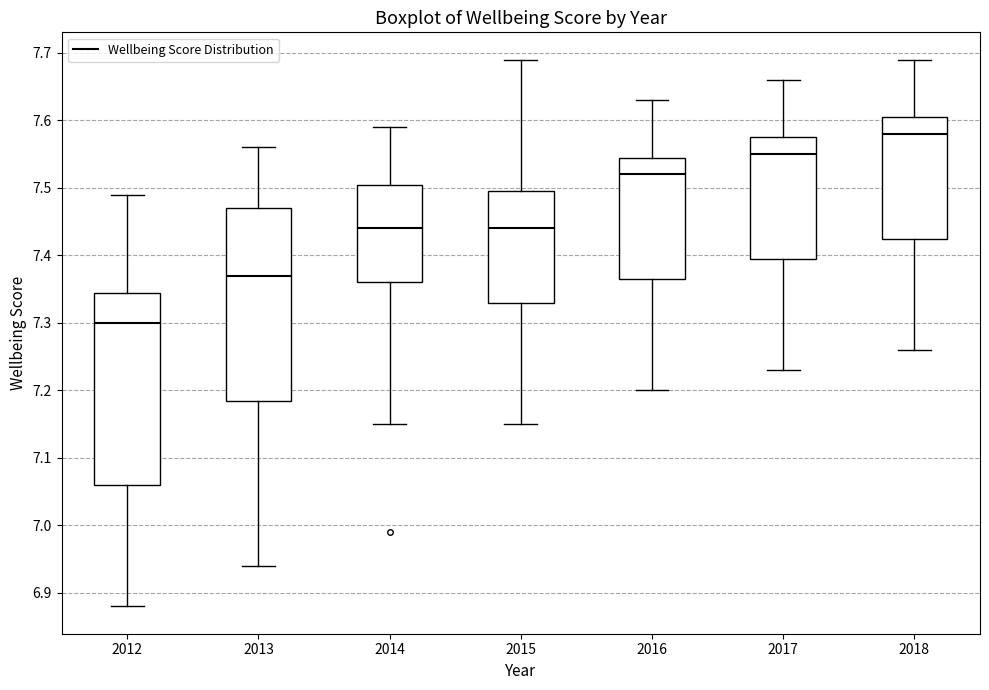

Which box has the highest median line?

2018